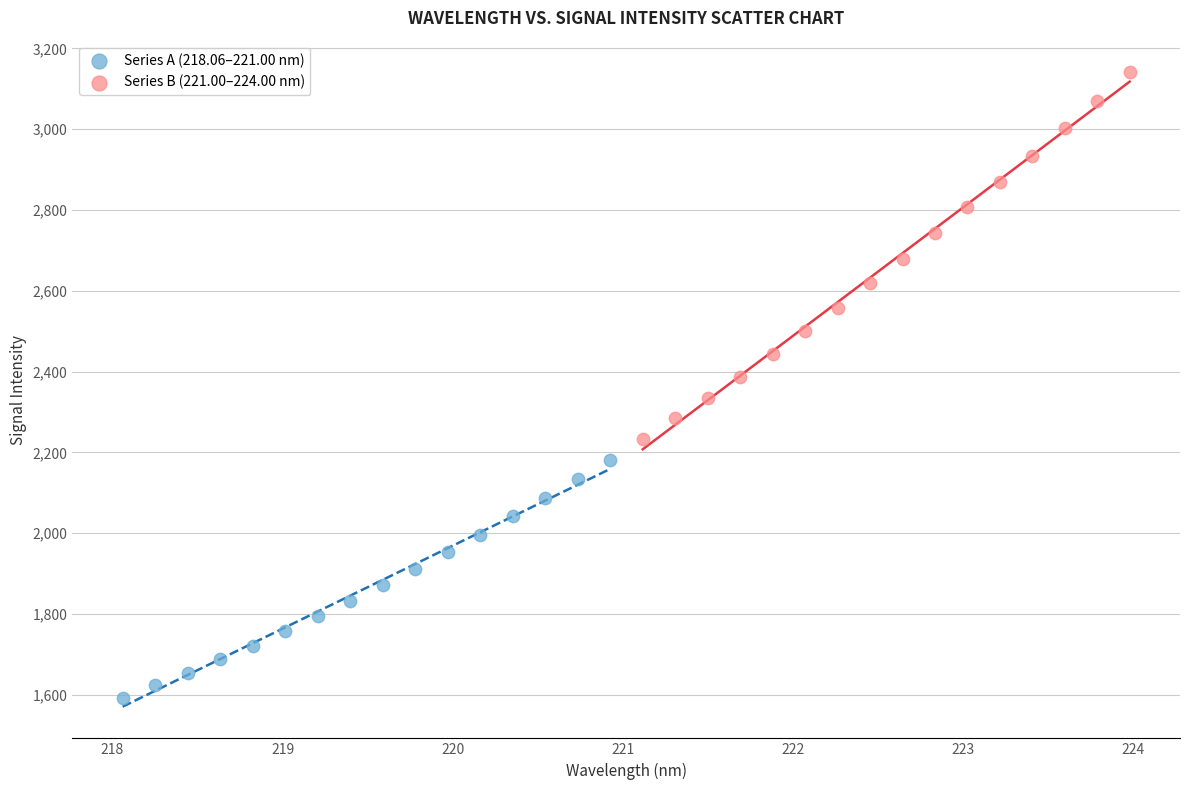

Which series reaches the minimum Y coordinate?

Series A (218.06–221.00 nm)